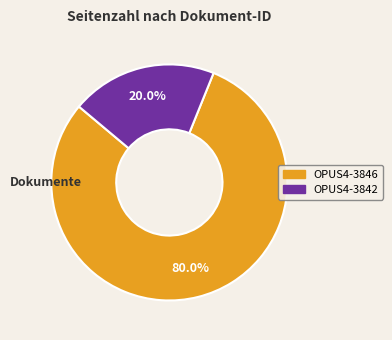

The OPUS4-3846 slice represents 80% of the pie. True or false?

True